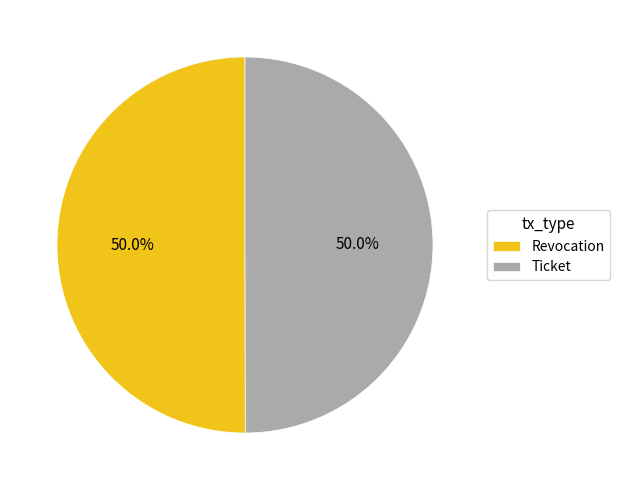

How many segments does this pie chart have?

2